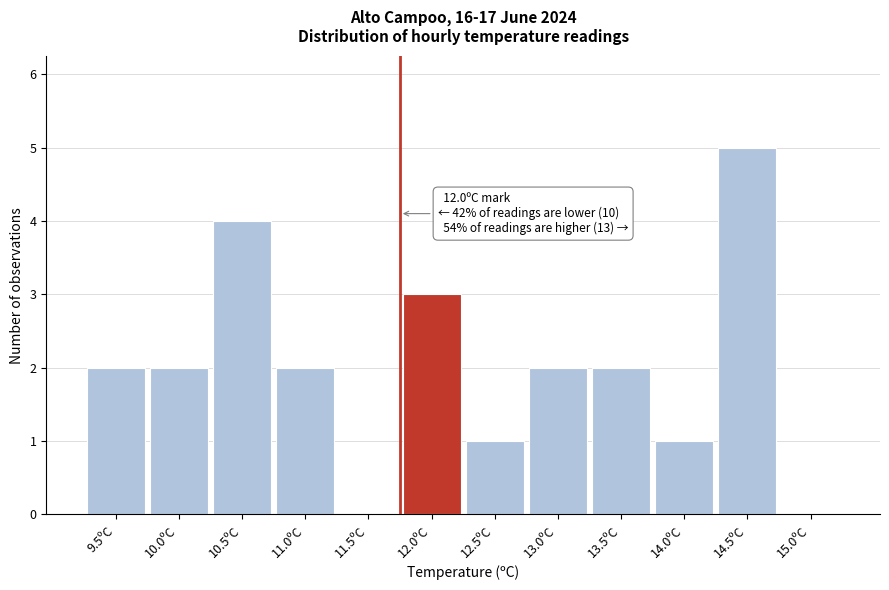

Reading left to right, what are all the values shown in this chart?

9.5ºC=2	10.0ºC=2	10.5ºC=4	11.0ºC=2	11.5ºC=0	12.0ºC=3	12.5ºC=1	13.0ºC=2	13.5ºC=2	14.0ºC=1	14.5ºC=5	15.0ºC=0